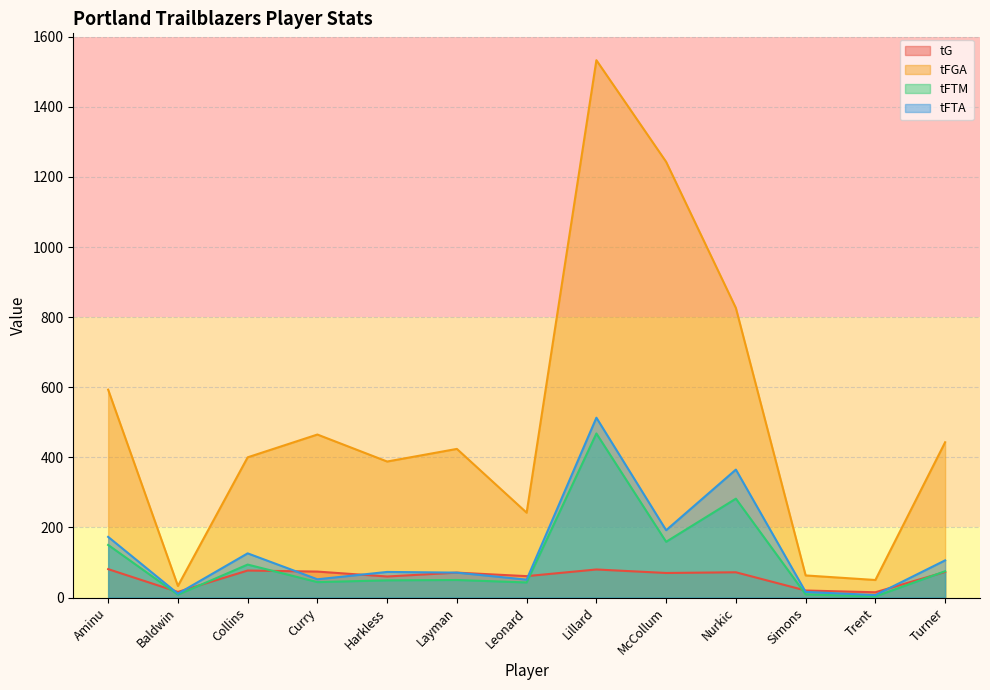

What are all the series names shown in the legend?

tG, tFGA, tFTM, tFTA